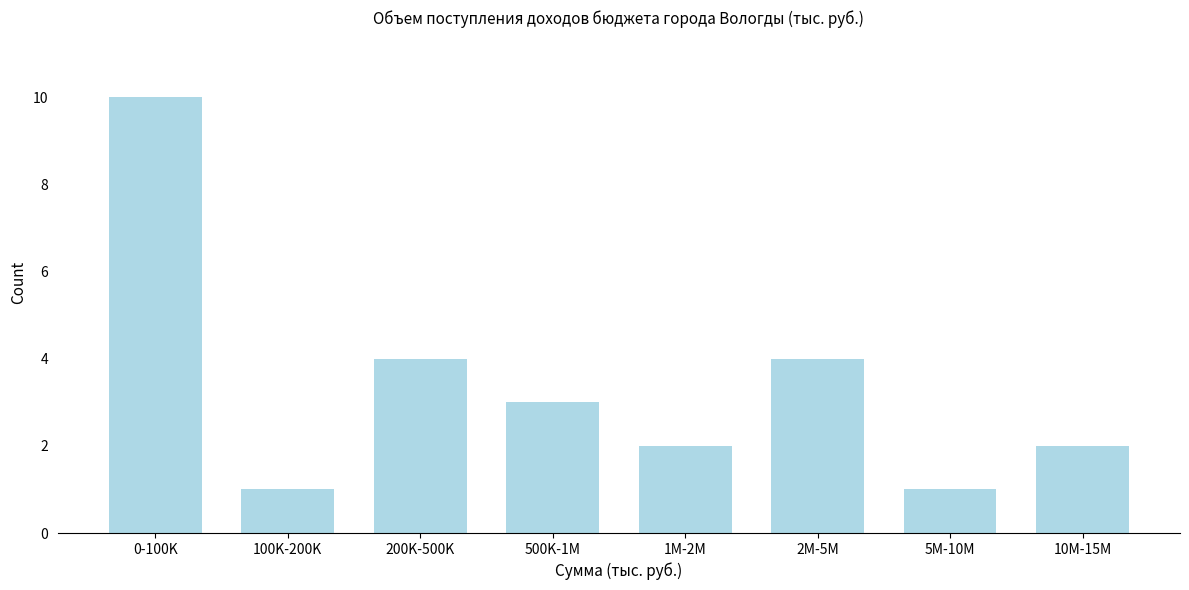

Reading left to right, extract all data points from this chart.

10	1	4	3	2	4	1	2